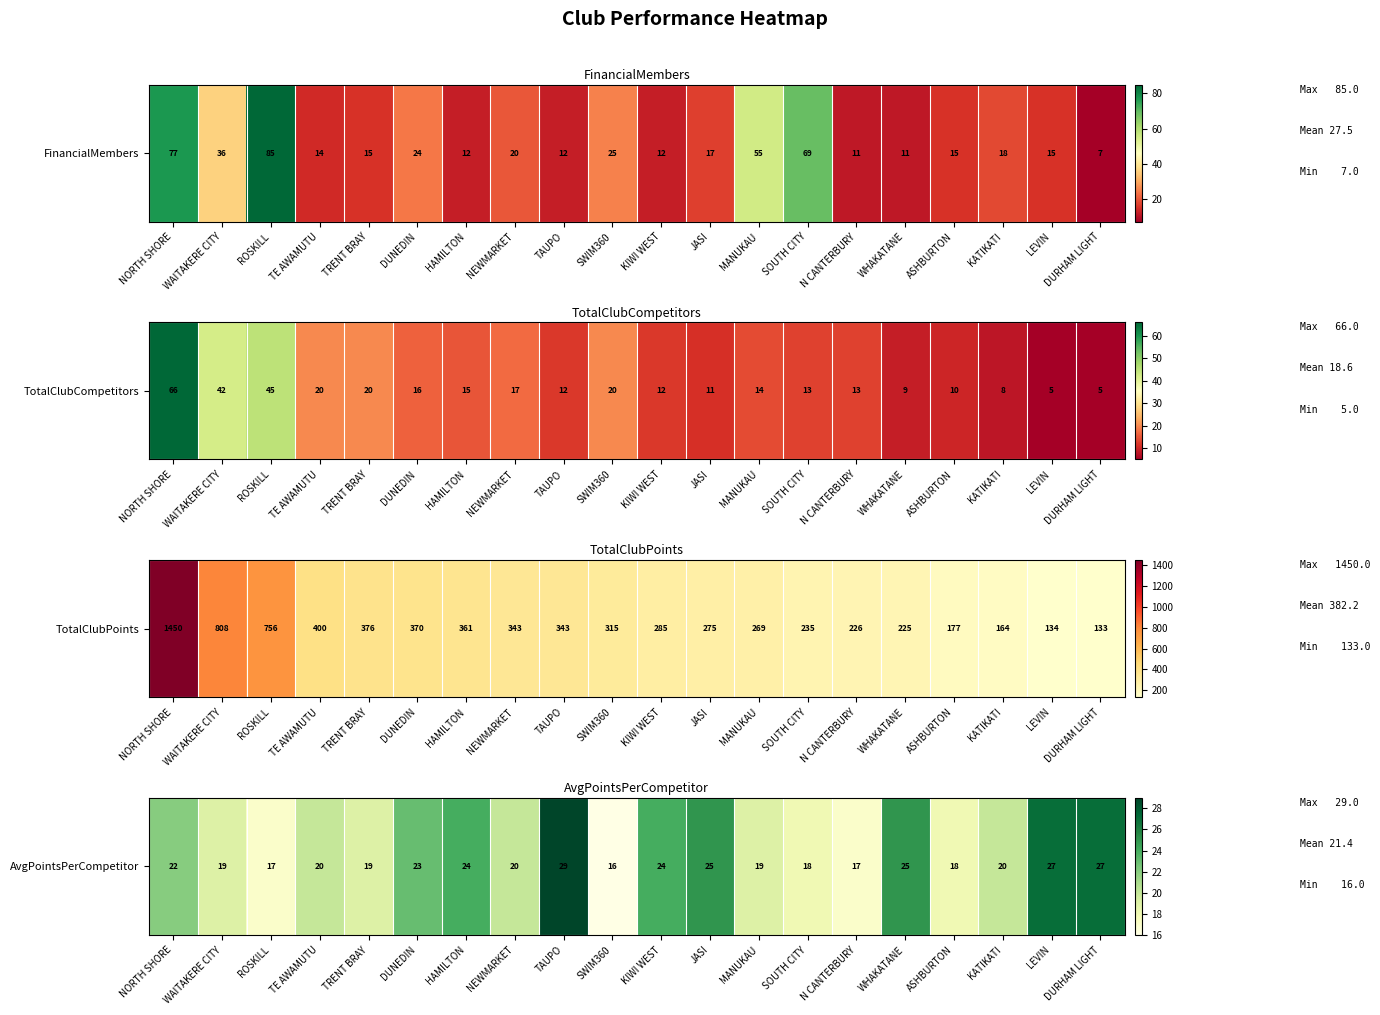

What is the difference between the maximum and minimum values?

13